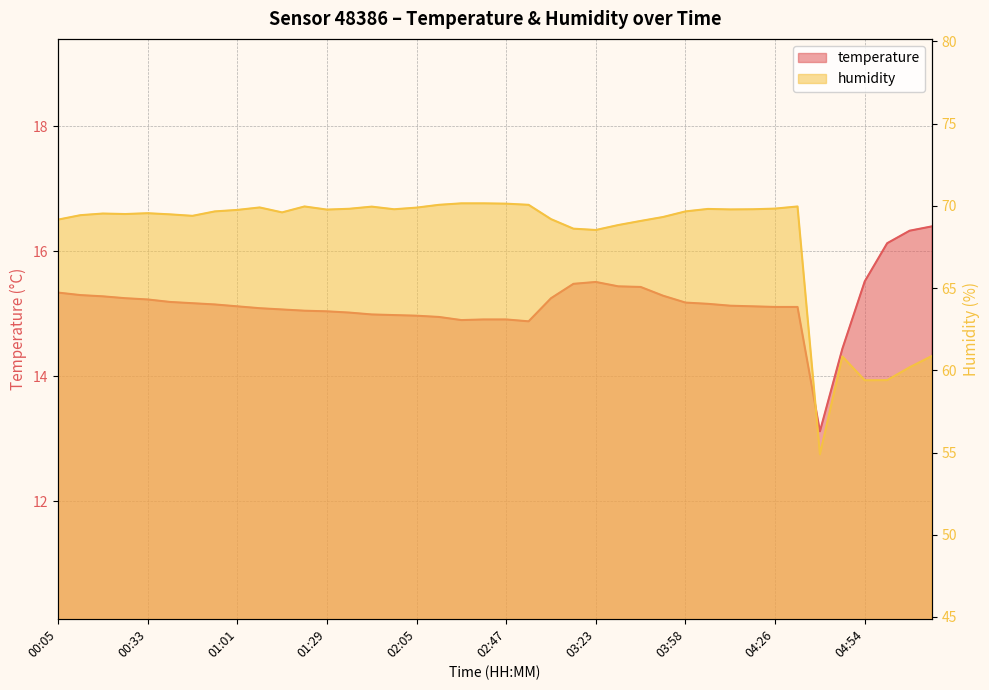

Where is the first local maximum for humidity?

00:19